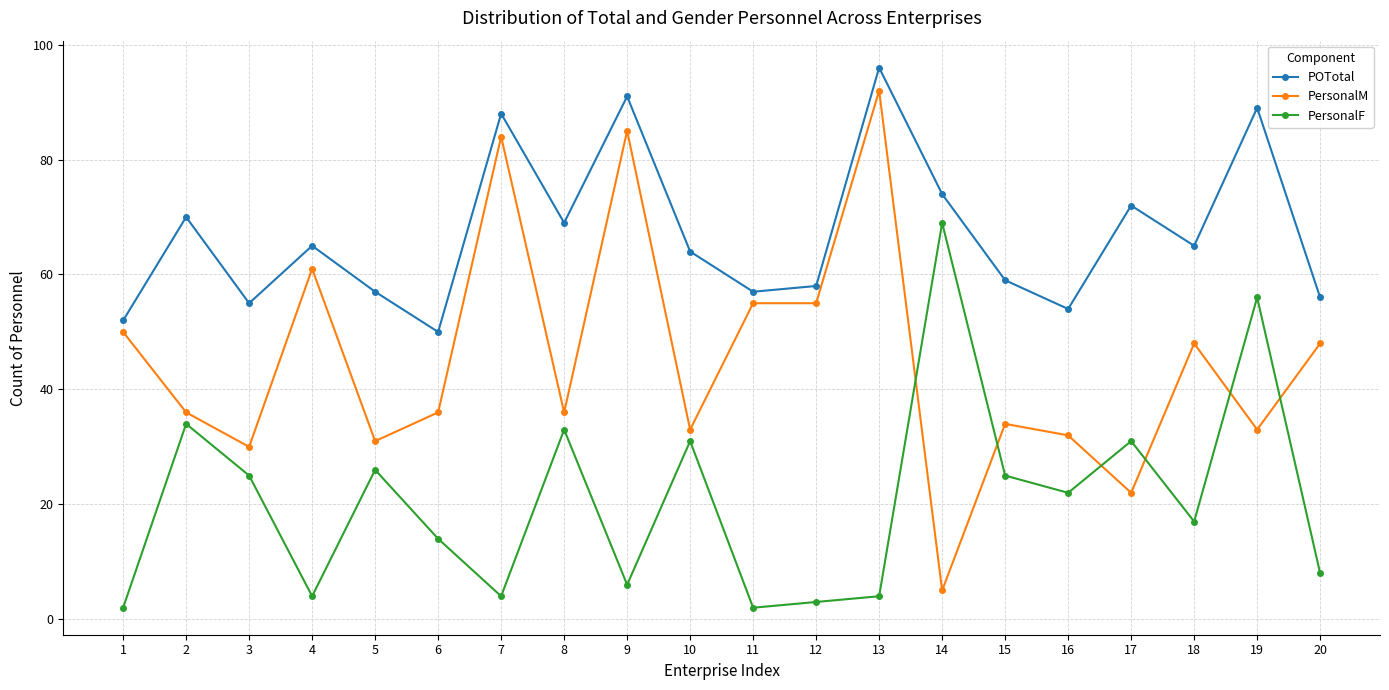

The PersonalM series shows 92 at 13. True or false?

True